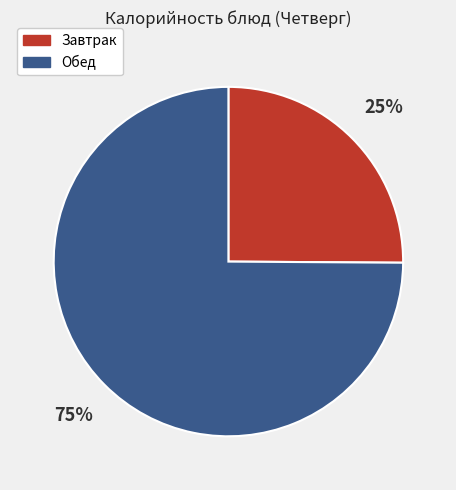

To the nearest percent, what is the difference between the largest and smallest slice percentages?

50%